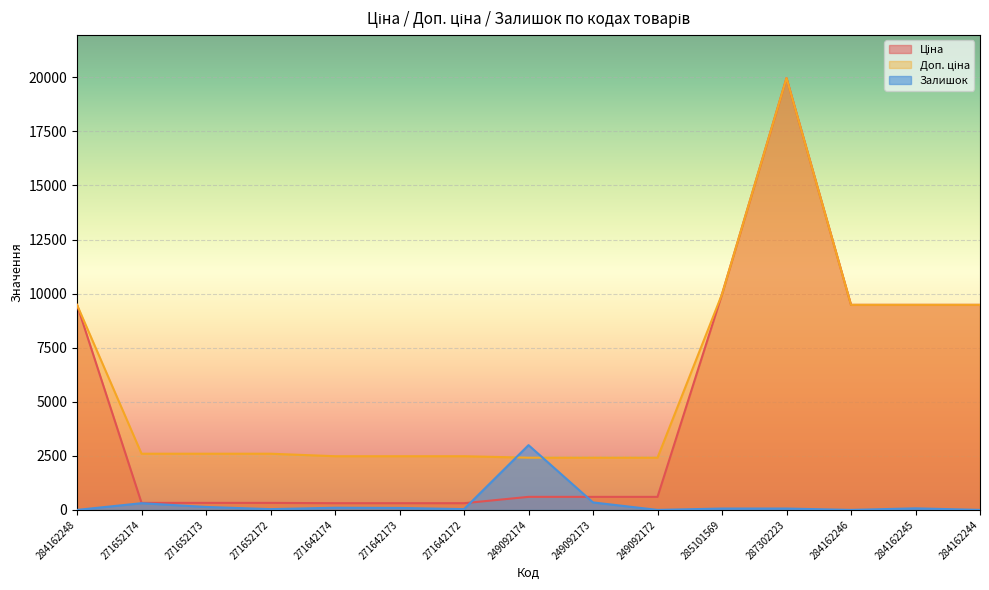

At which label is Ціна closest to 10137?

285101569